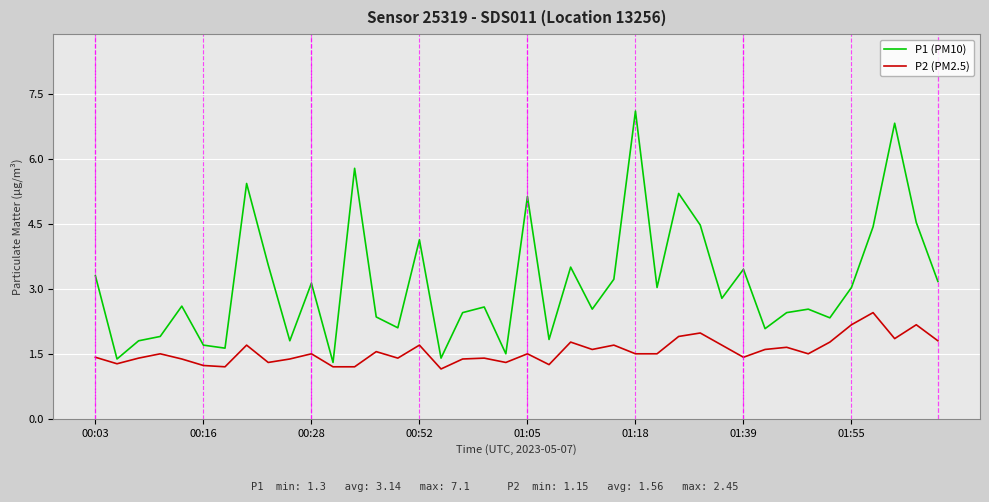

True or false: P1 (PM10) and P2 (PM2.5) intersect in this chart.

False